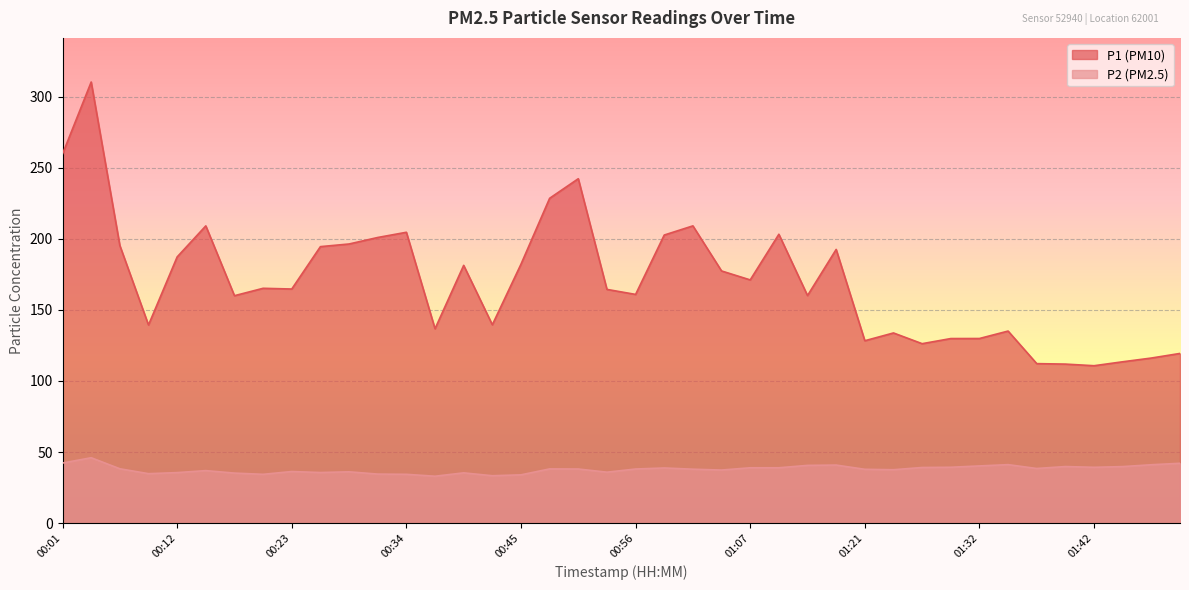

What is the label of the 12th point from the left?

00:31